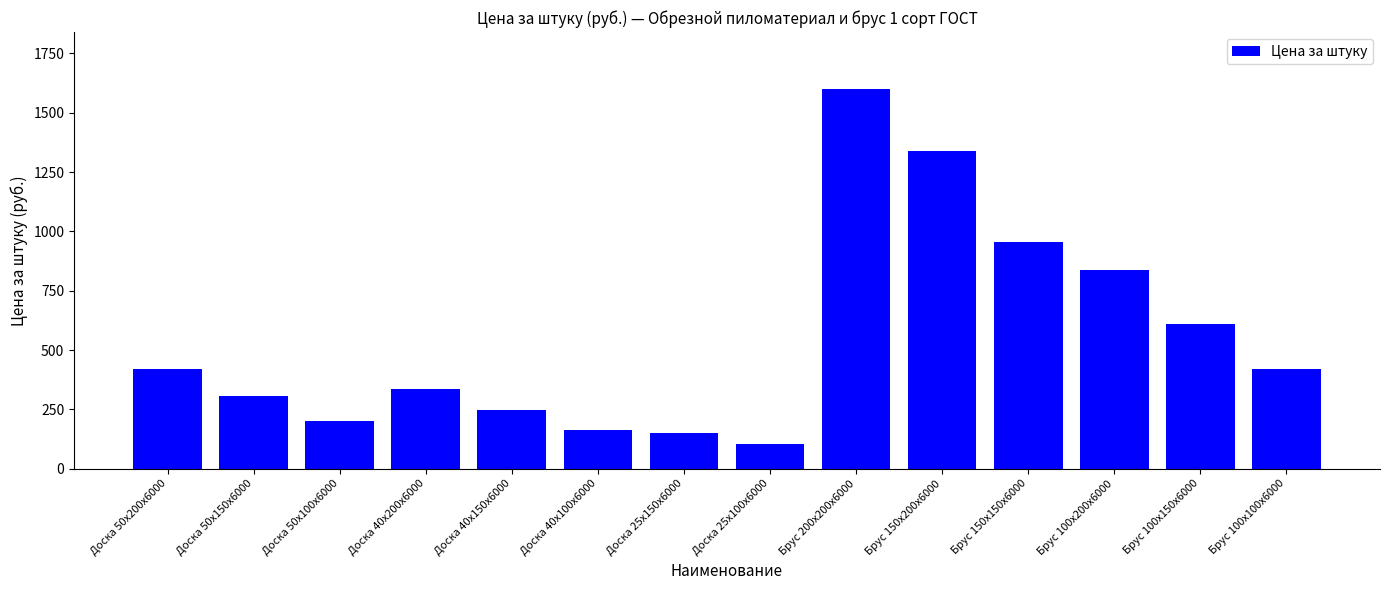

What is the ratio of the value at Доска 50х200х6000 to the value at Брус 150х200х6000?

0.3